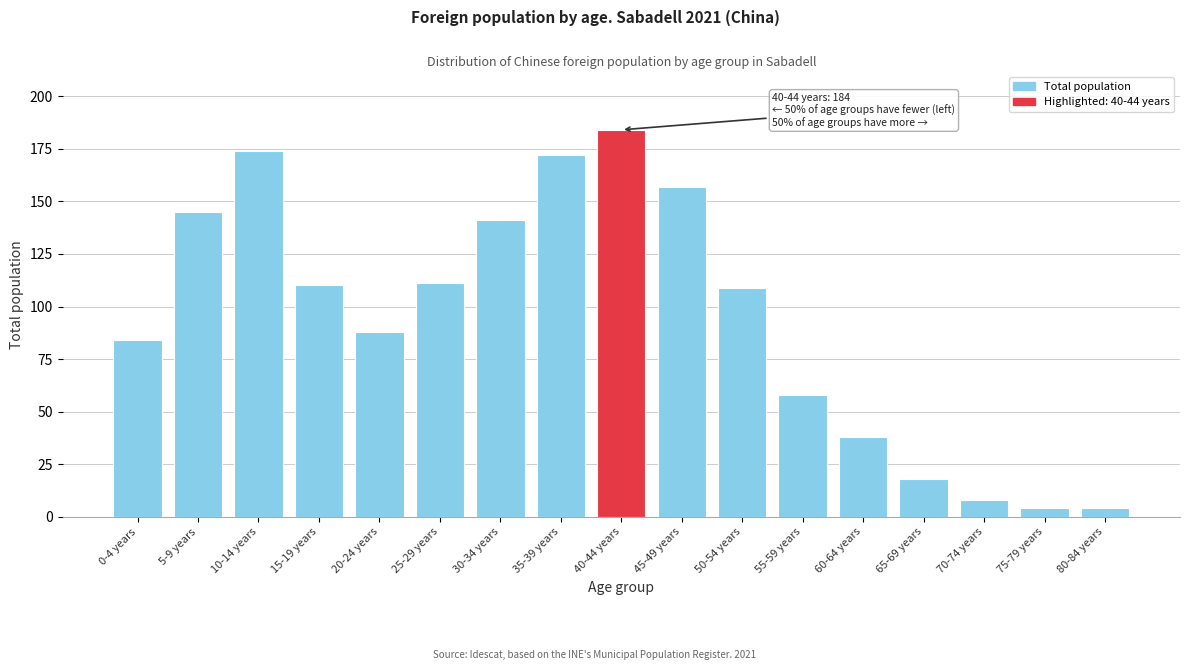

Reading left to right, list all the values displayed in this chart.

0-4 years=84	5-9 years=145	10-14 years=174	15-19 years=110	20-24 years=88	25-29 years=111	30-34 years=141	35-39 years=172	40-44 years=184	45-49 years=157	50-54 years=109	55-59 years=58	60-64 years=38	65-69 years=18	70-74 years=8	75-79 years=4	80-84 years=4